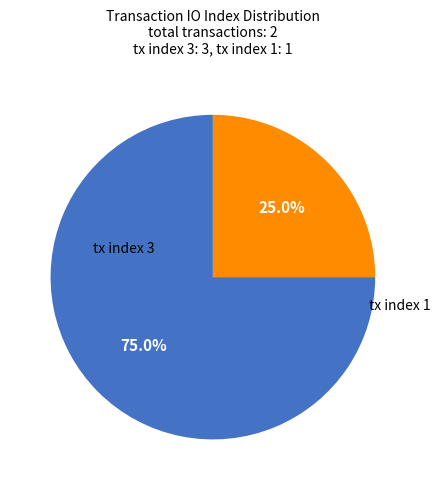

How many slices are in this pie chart?

2